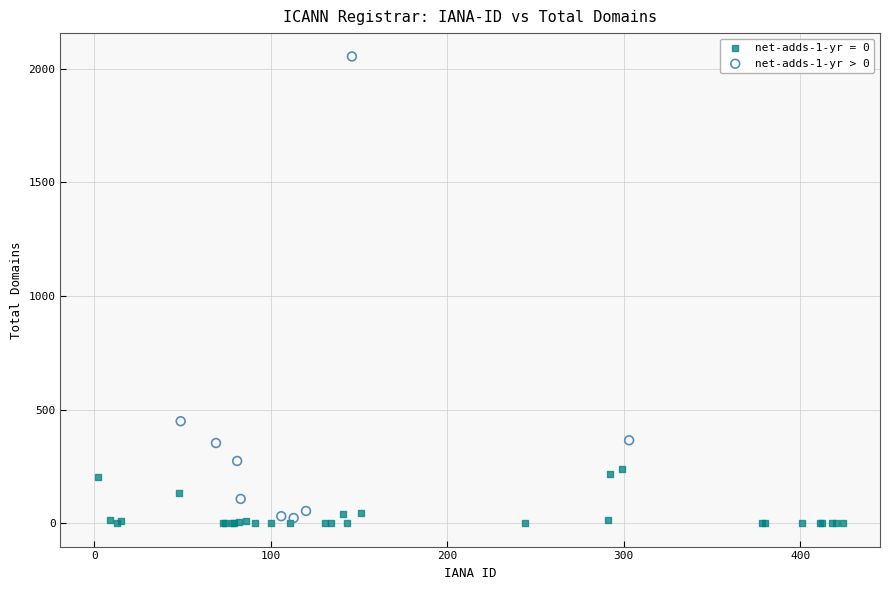

Which series has the widest spread of Y values?

net-adds-1-yr > 0